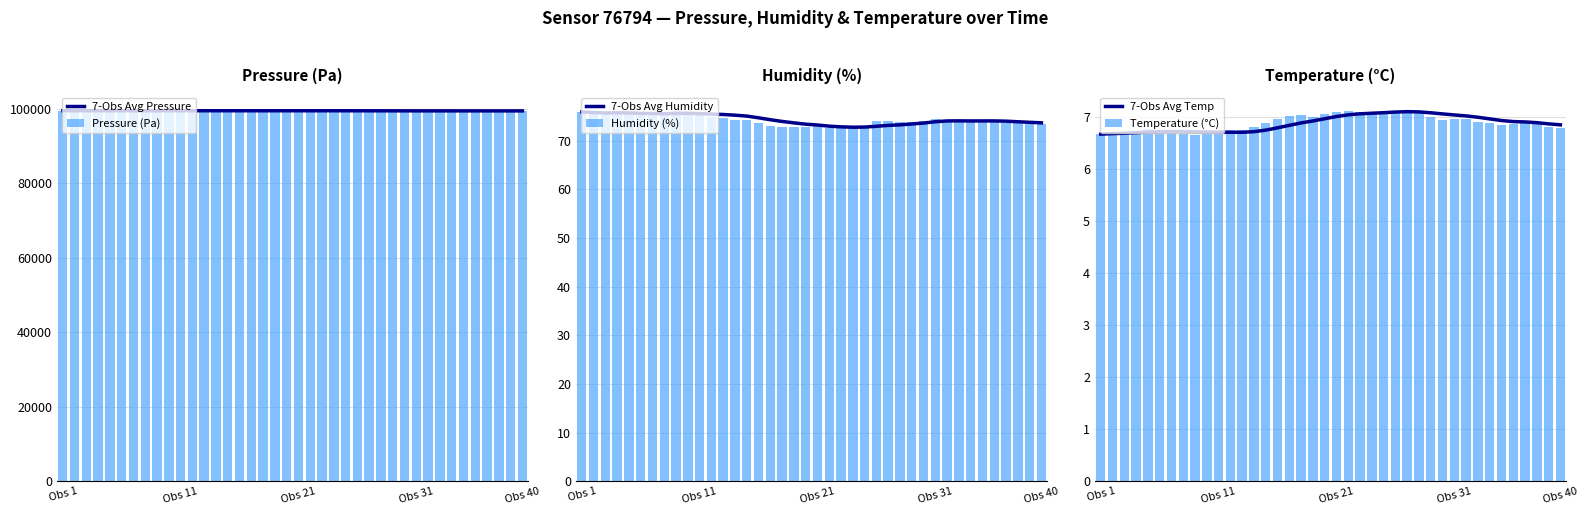

How many values in the 7-Obs Avg Pressure series are below 99436?

19